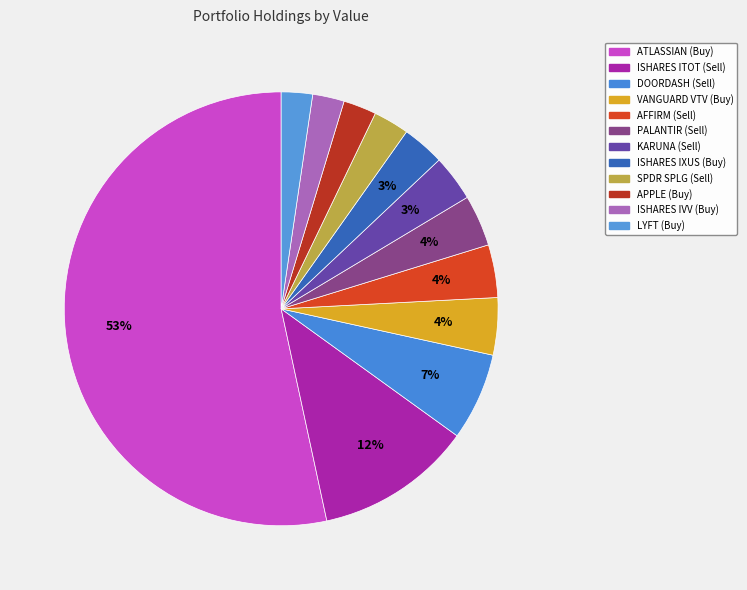

How many slices are in this pie chart?

12